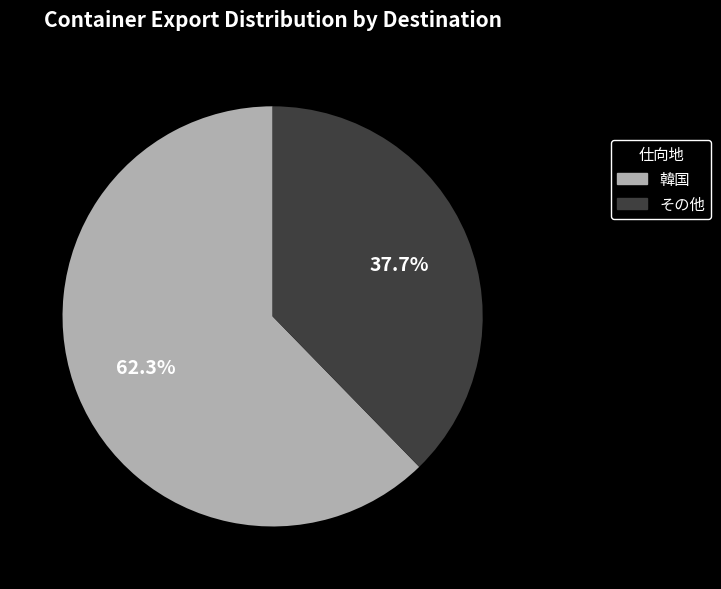

Is there any slice that represents more than half of the pie?

Yes